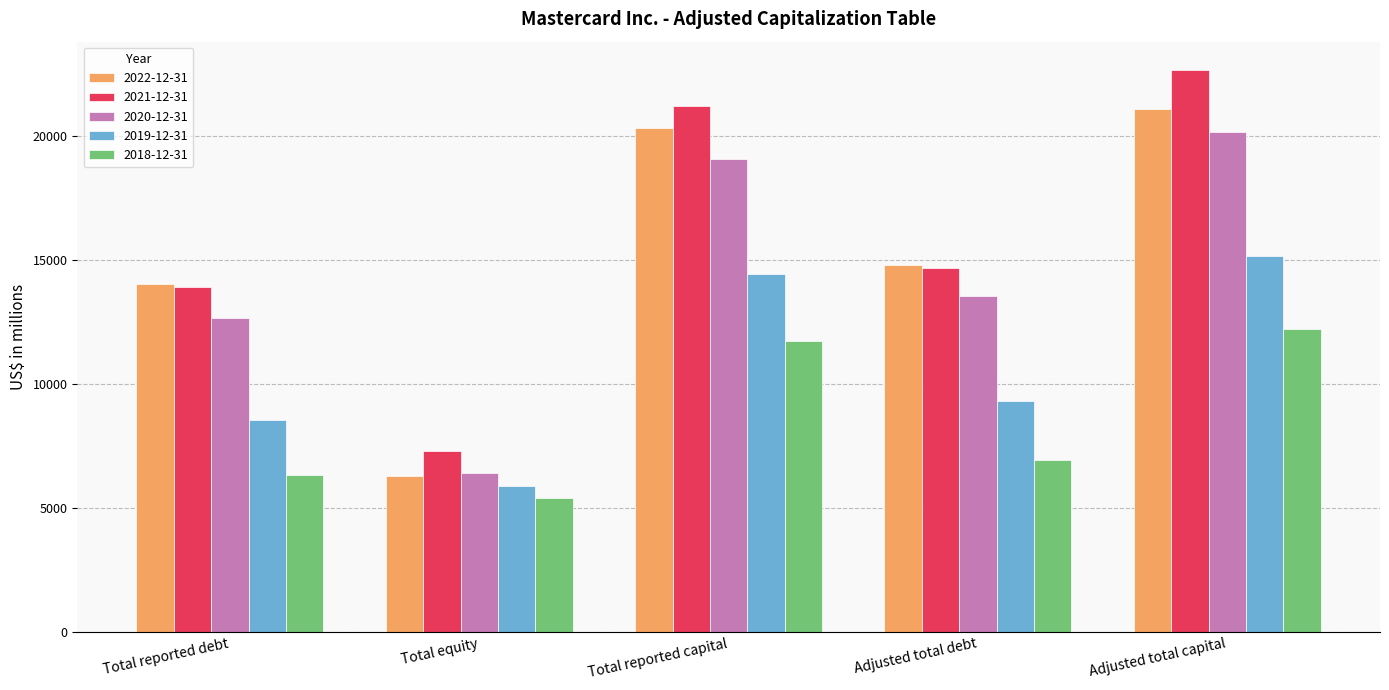

Rank the series by their maximum value, from lowest to highest.

2018-12-31, 2019-12-31, 2020-12-31, 2022-12-31, 2021-12-31